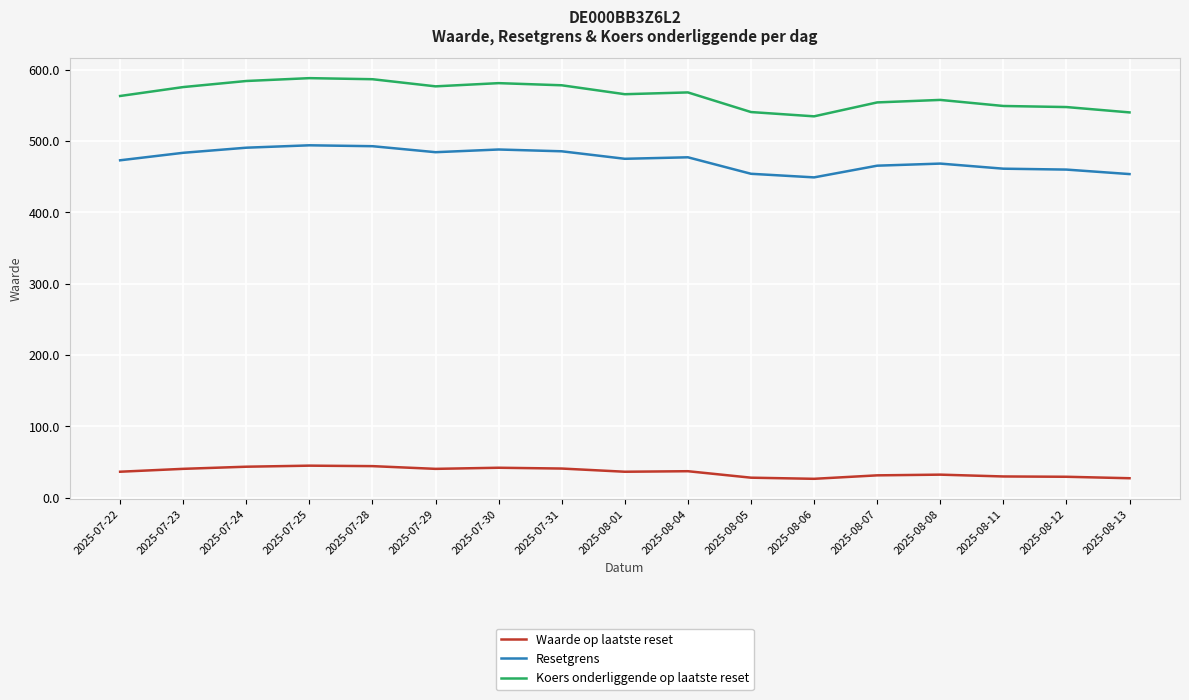

True or false: Resetgrens and Koers onderliggende op laatste reset intersect in this chart.

False